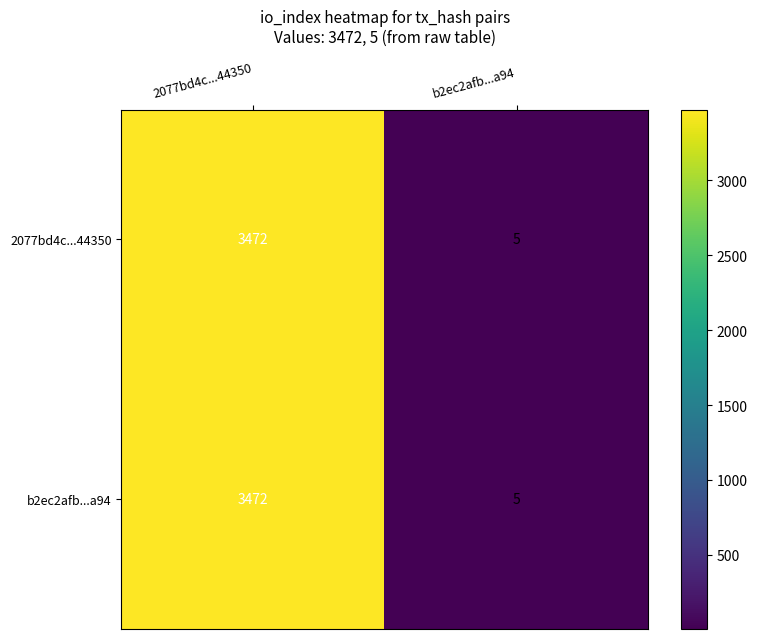

Count the number of data series in this chart.

2